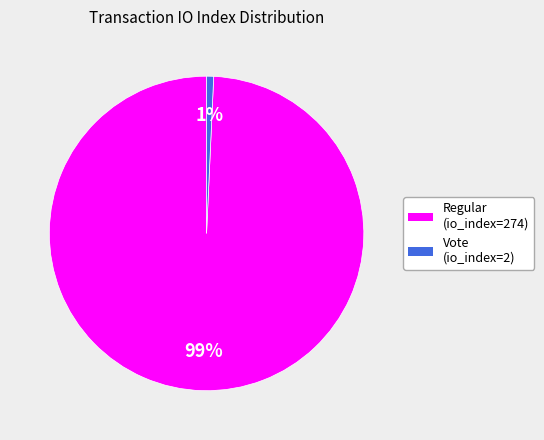

Which category accounts for the majority?

Regular (io_index=274)